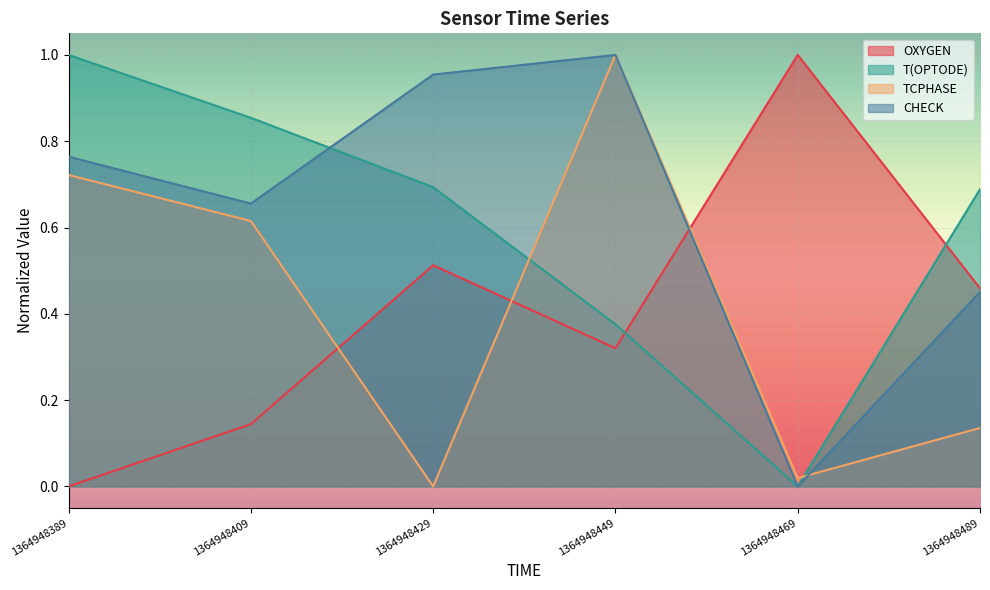

Reading left to right, list all the values displayed in this chart.

OXYGEN: 0.0	0.1	0.5	0.3	1.0	0.5
T(OPTODE): 1.0	0.9	0.7	0.4	0.0	0.7
TCPHASE: 0.7	0.6	0.0	1.0	0.0	0.1
CHECK: 0.8	0.7	1.0	1.0	0.0	0.5